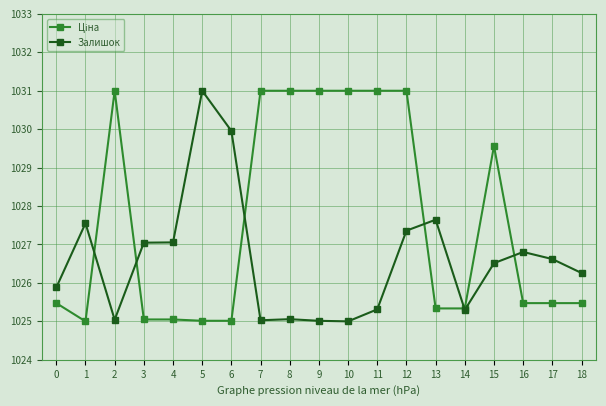

At which category does Залишок reach its first local valley?

2